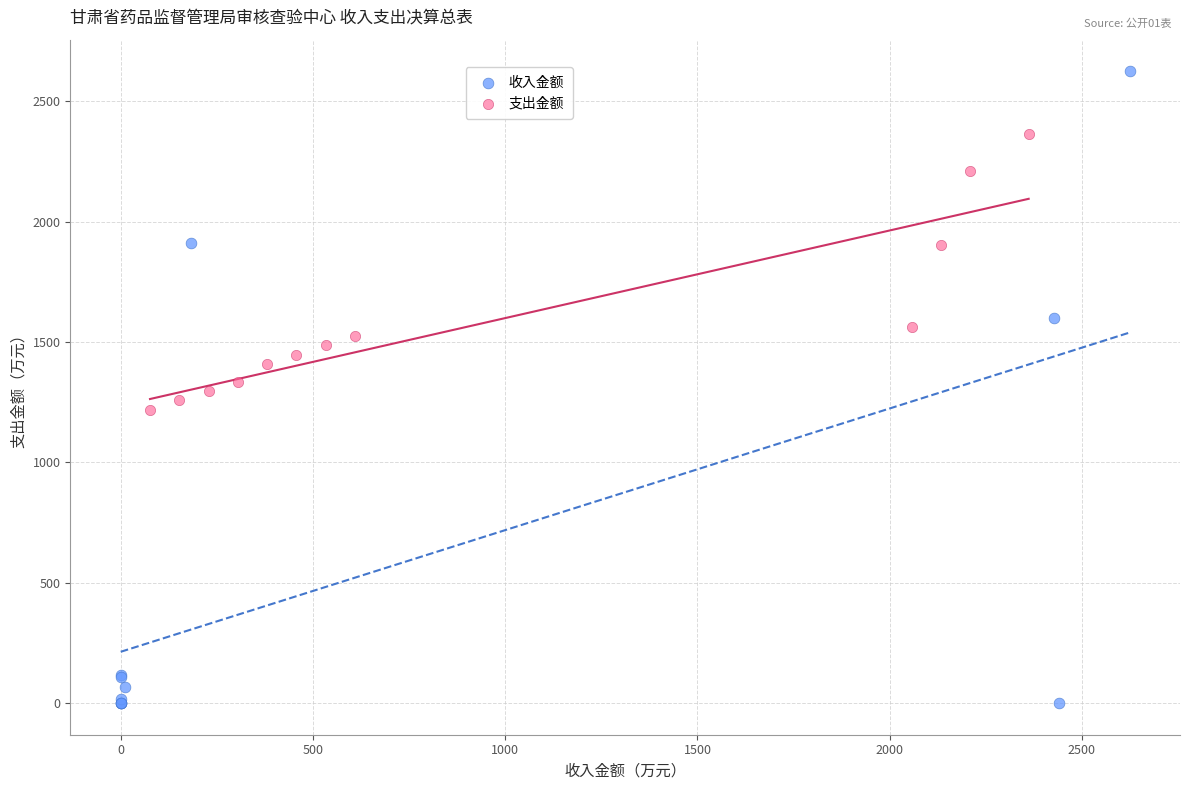

Which series contains the lowest Y value?

收入金额